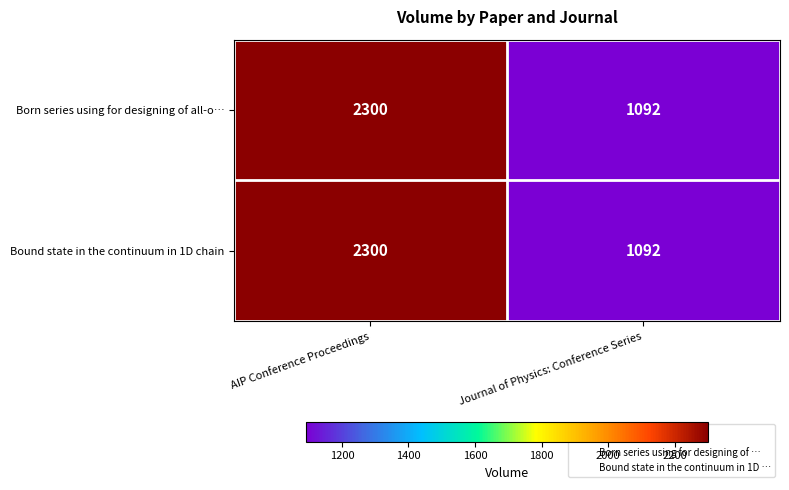

What is the approximate value of Born series using for designing of all-o… at AIP Conference Proceedings, to the nearest 100?

2300